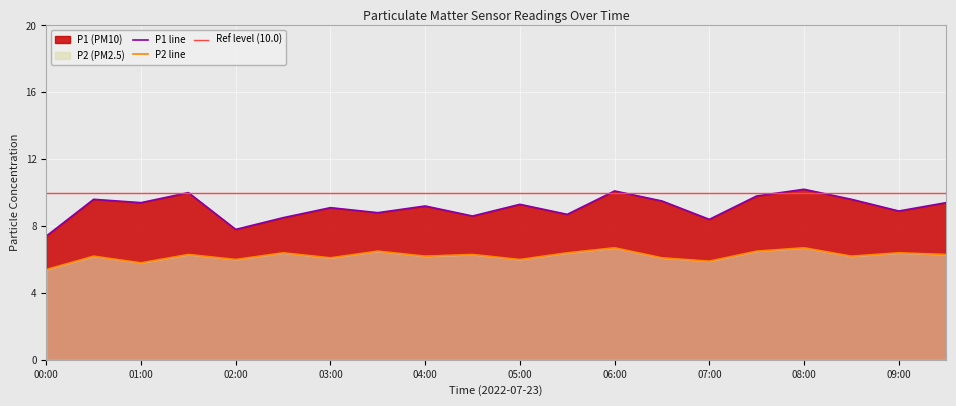

What is the label of the 16th point from the left?

07:30